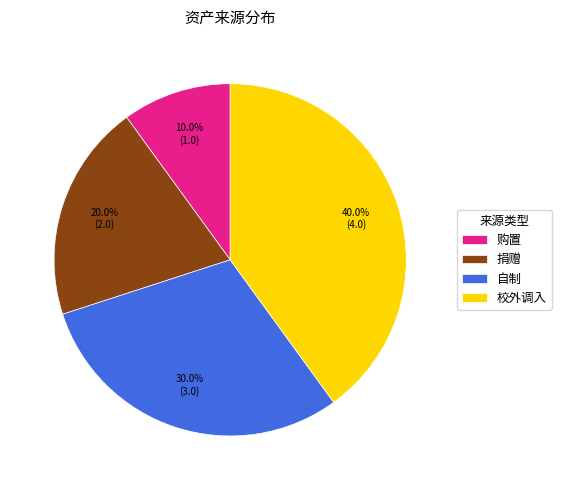

What percentage is the 校外调入 slice, to the nearest percent?

40%